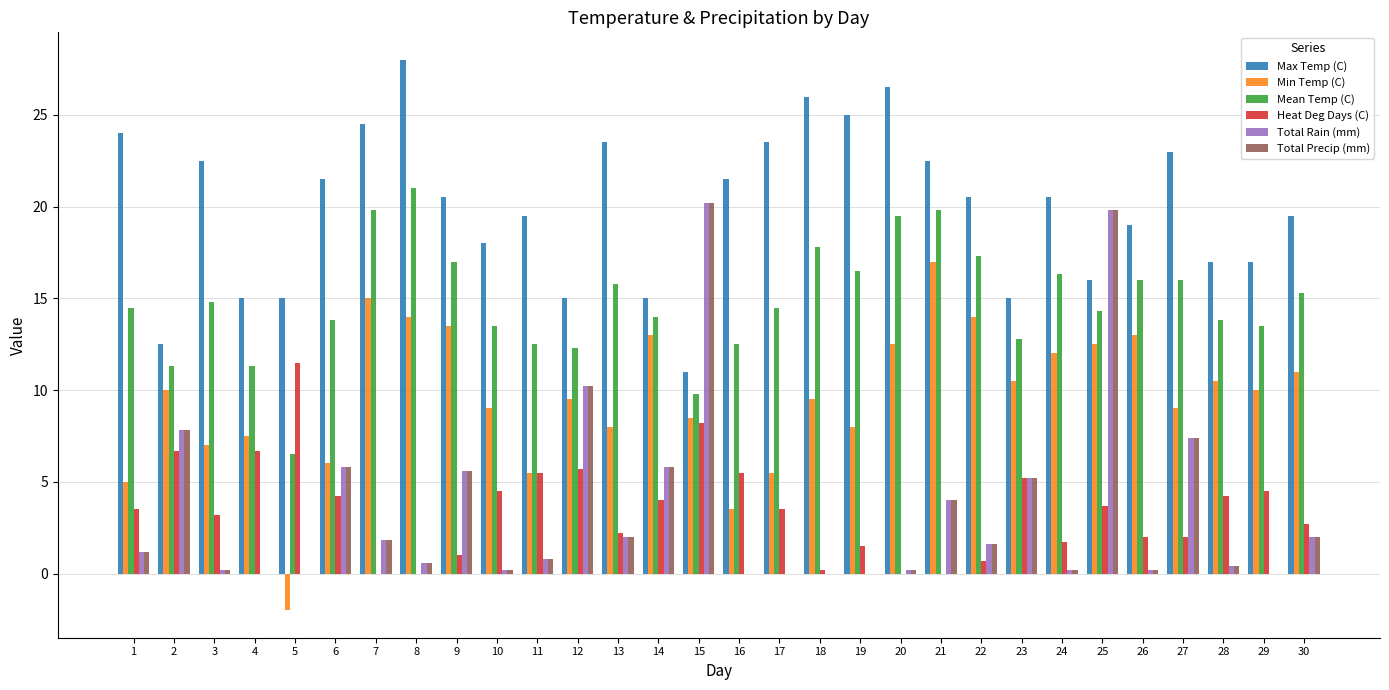

At which category does the chart reach its peak across all series?

8